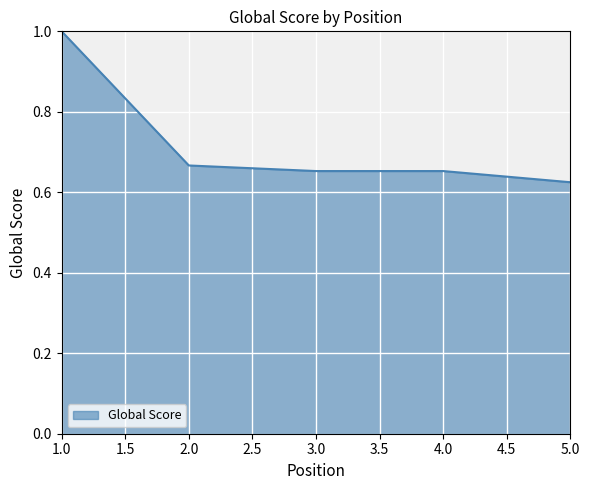

The value at 1.0 is 1.7. True or false?

False